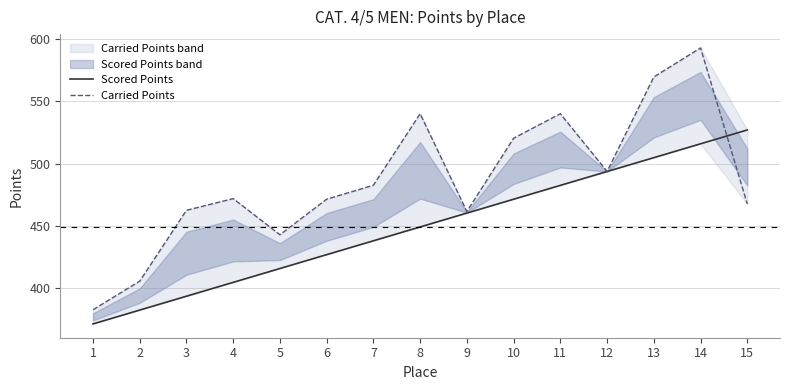

Is it true that Carried Points equals 173.0 at 6?

False